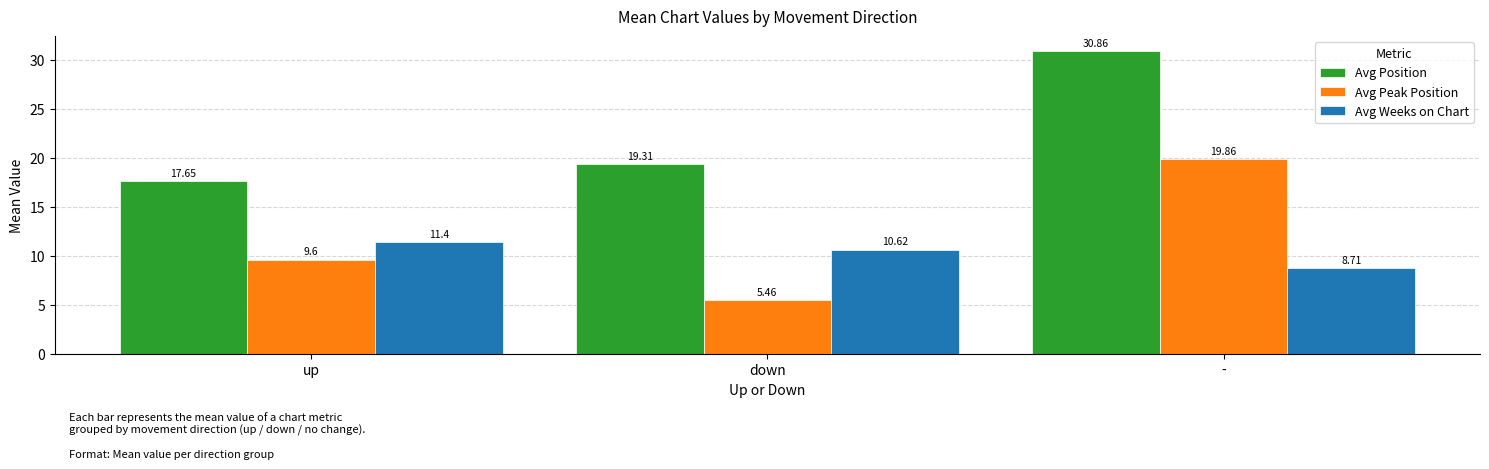

What is the difference between the maximum and minimum values in the Avg Position series?

13.2